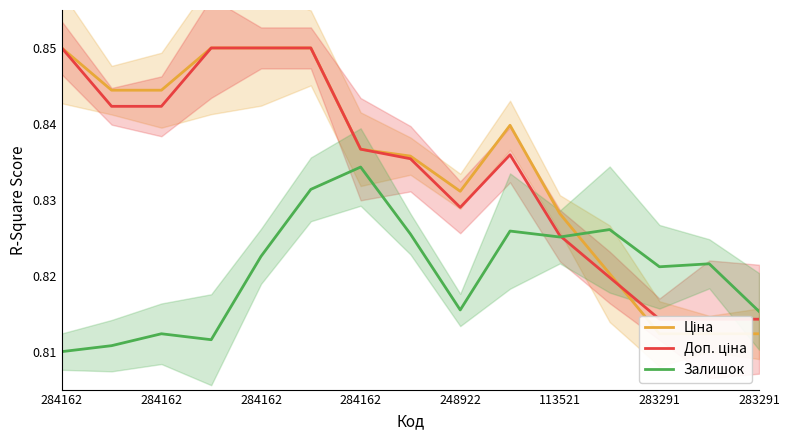

At how many categories does at least one series exceed 0?

15